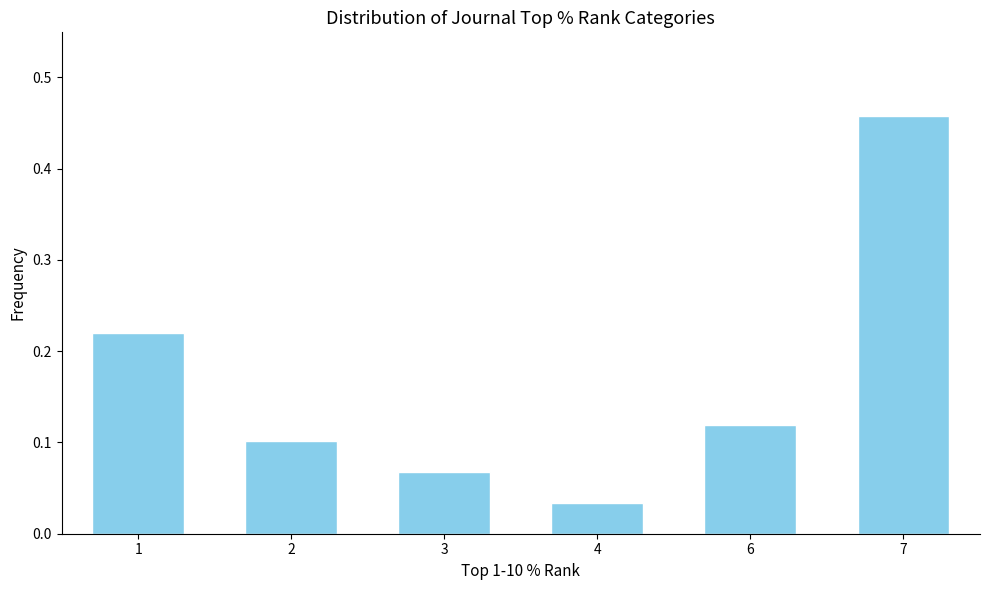

At which label is the value closest to 0?

4